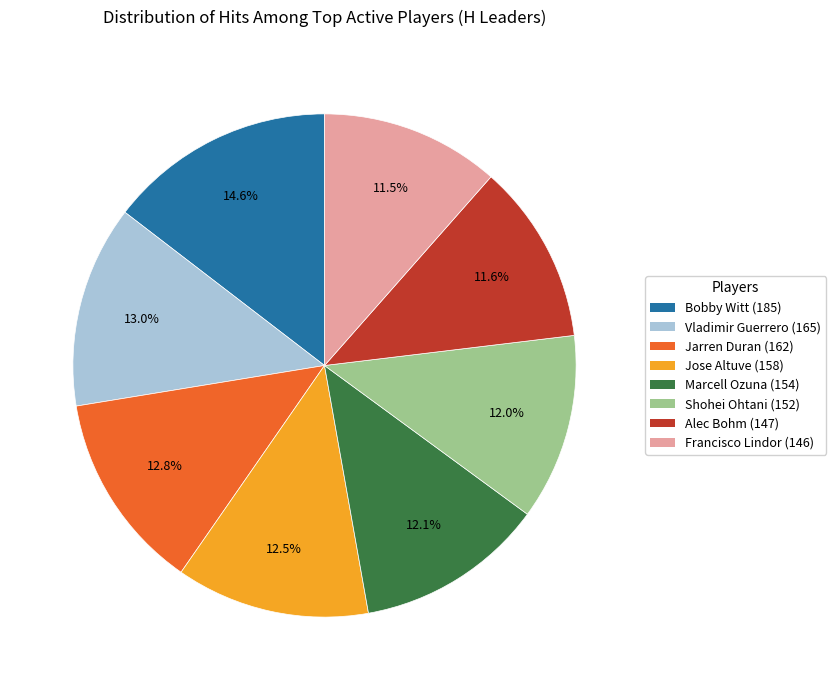

Does any single category account for the majority?

No